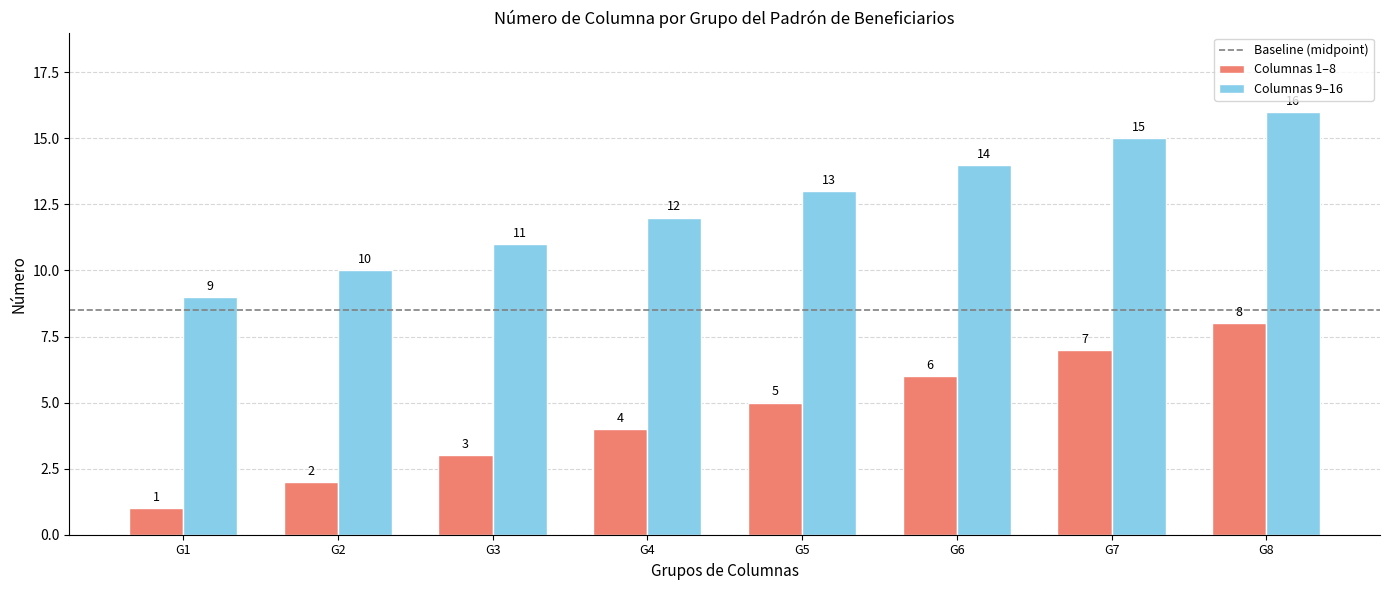

Which label corresponds to the smallest value in the chart?

G1